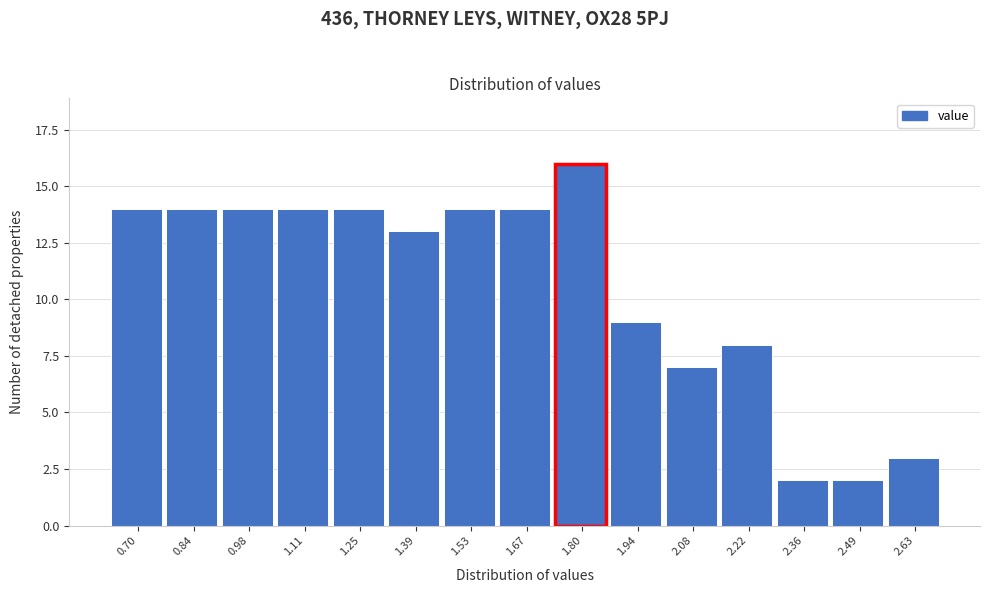

Reading left to right, what are all the values shown in this chart?

14	14	14	14	14	13	14	14	16	9	7	8	2	2	3